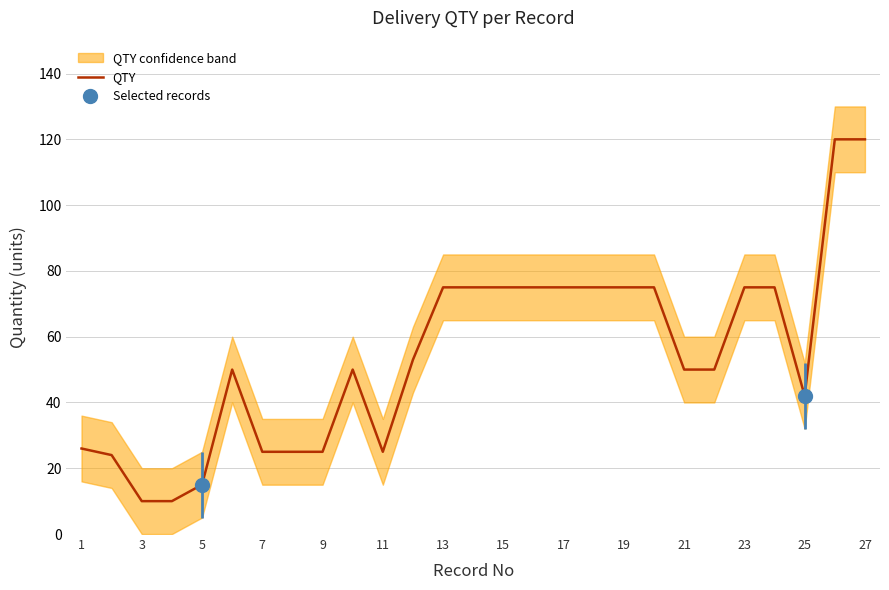

Is it true that QTY equals 37 at 23?

False